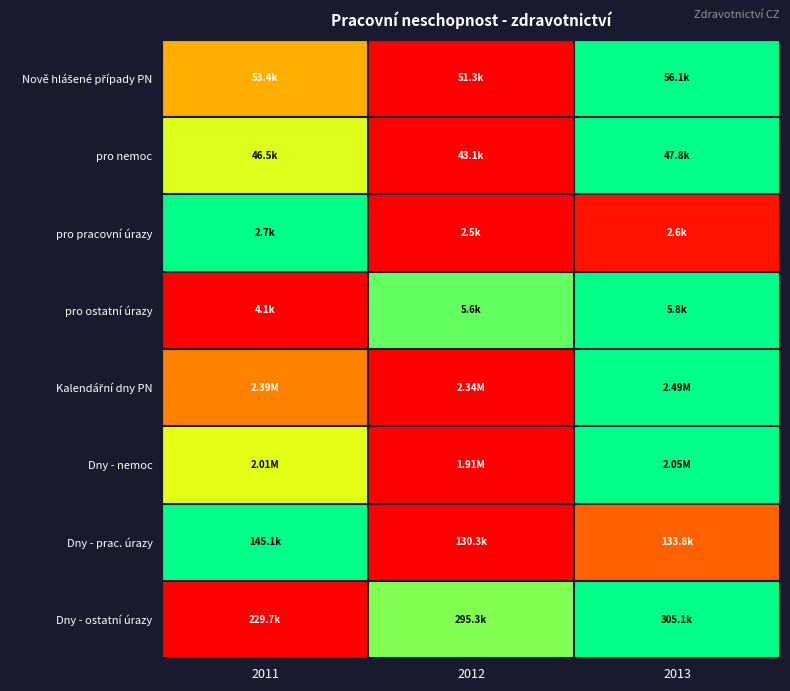

What is the total value across all series at 2011?

4.2